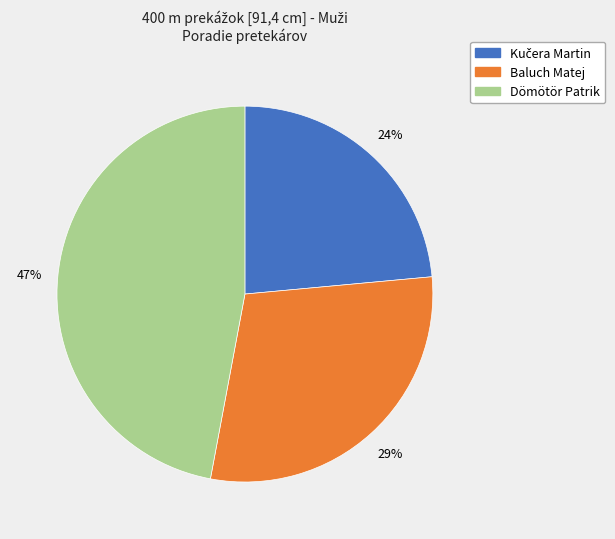

To the nearest percent, what is the average slice percentage?

33%